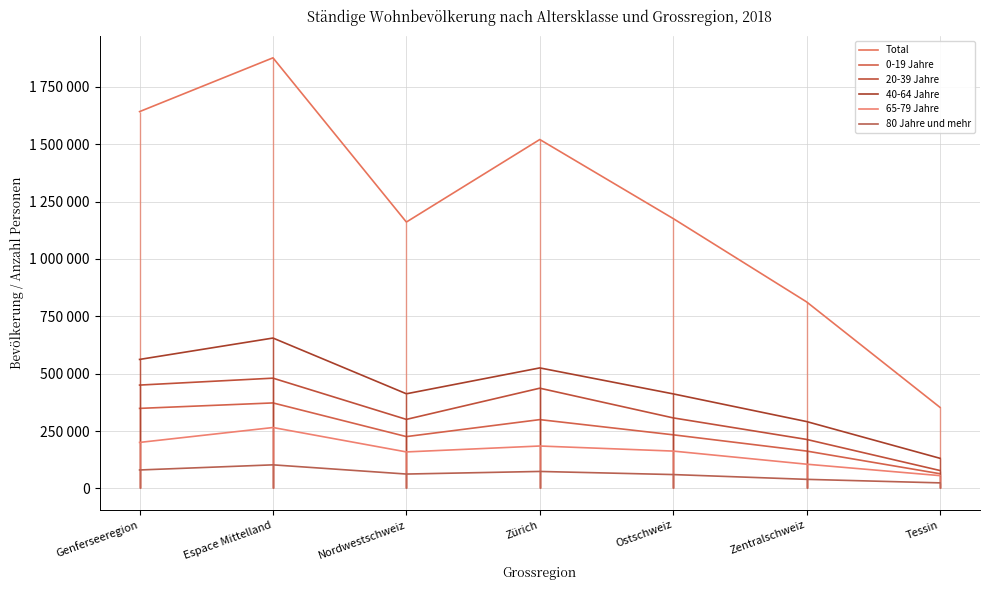

How many data points in 40-64 Jahre are above 412415?

3